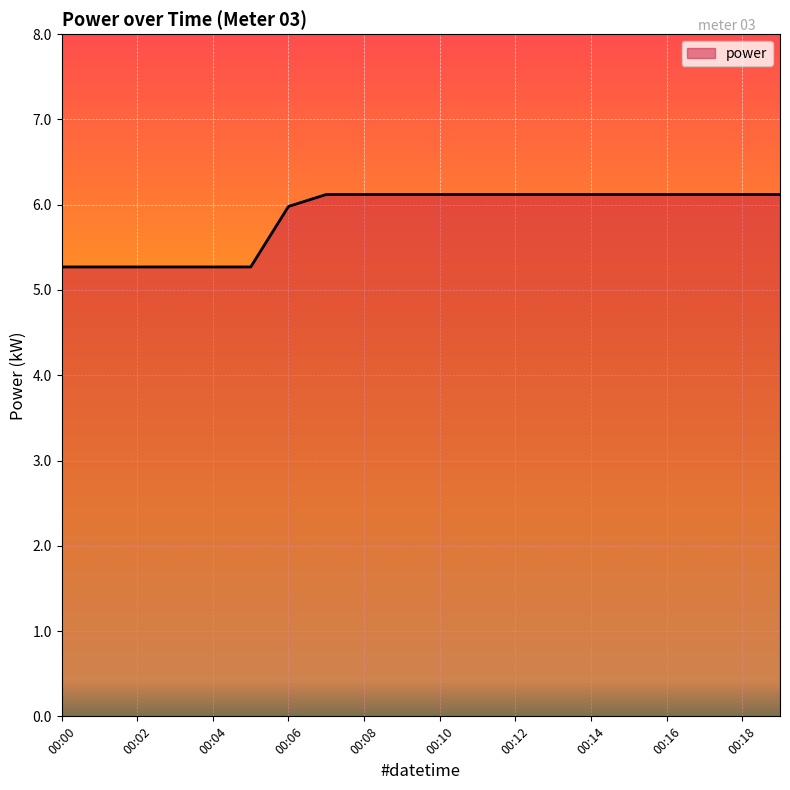

What is the greatest value displayed?

6.1